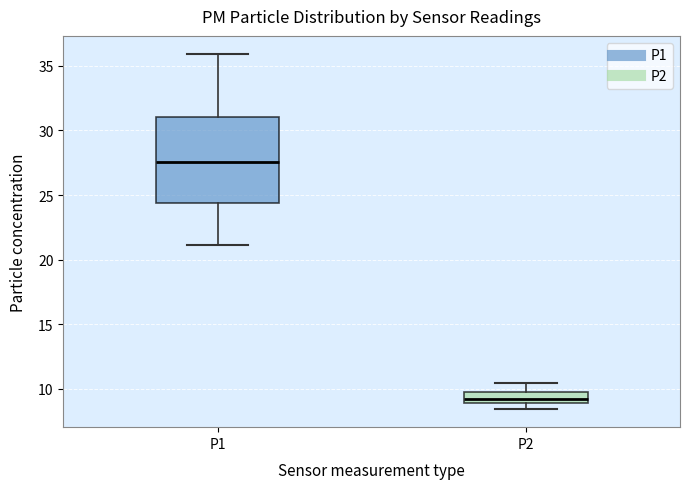

Which box has the lowest median line?

P2